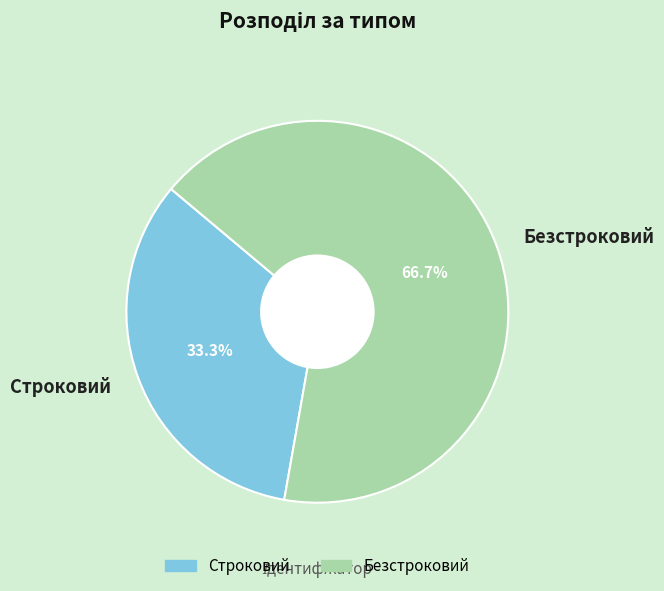

Is it true that Безстроковий is 67% of the pie?

True